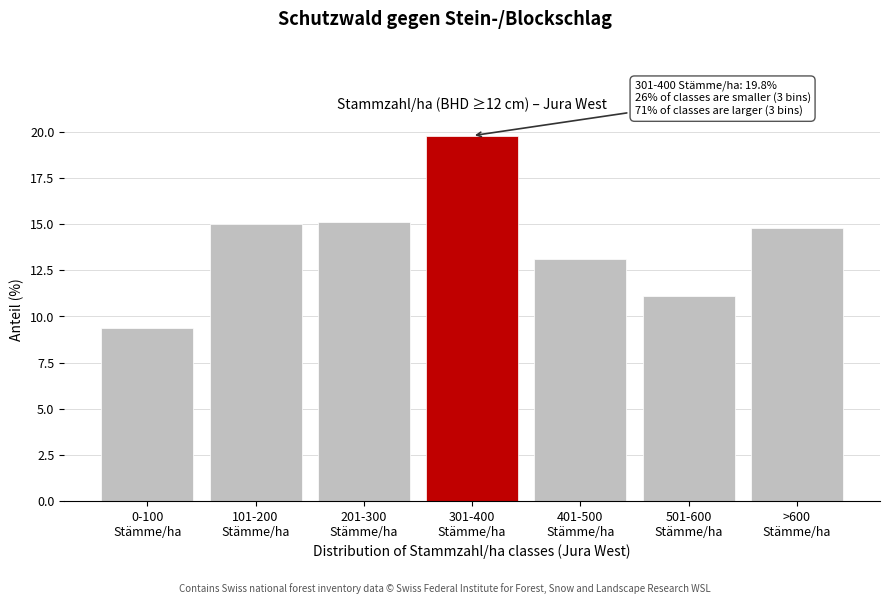

Reading left to right, what are all the values shown in this chart?

9.4	15.0	15.1	19.8	13.1	11.1	14.8